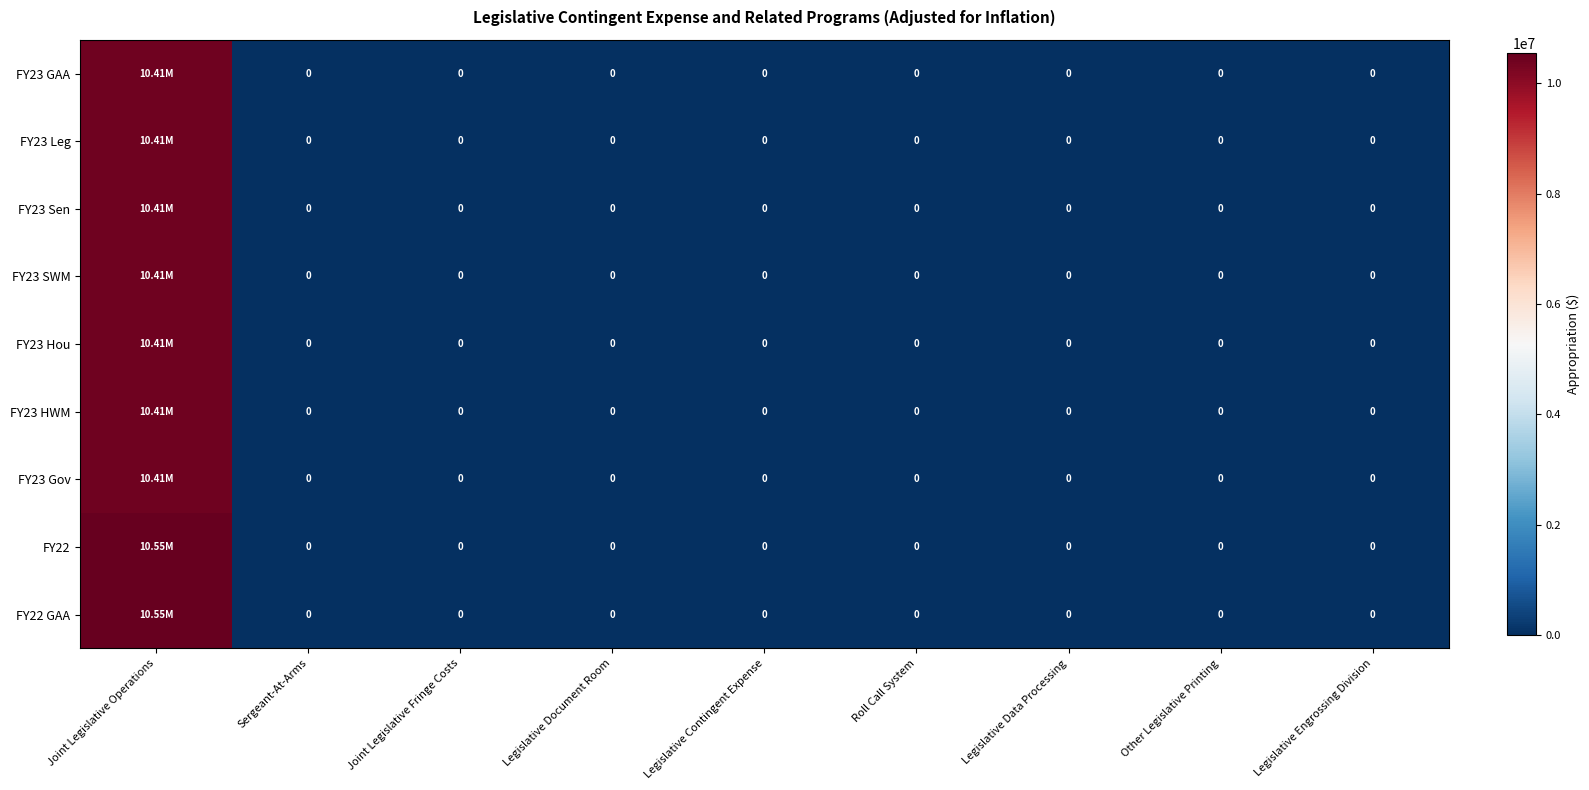

Which series changed the most between Roll Call System and Other Legislative Printing?

FY23 GAA